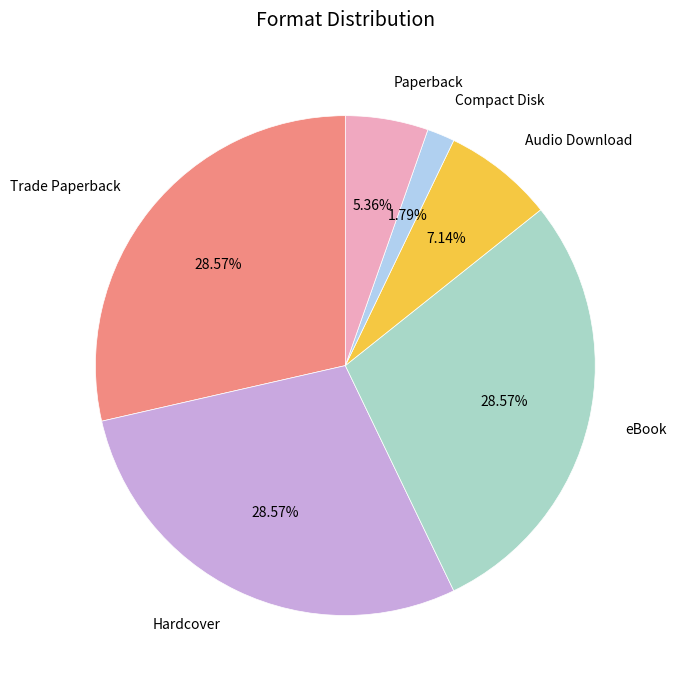

Does any single category account for the majority?

No